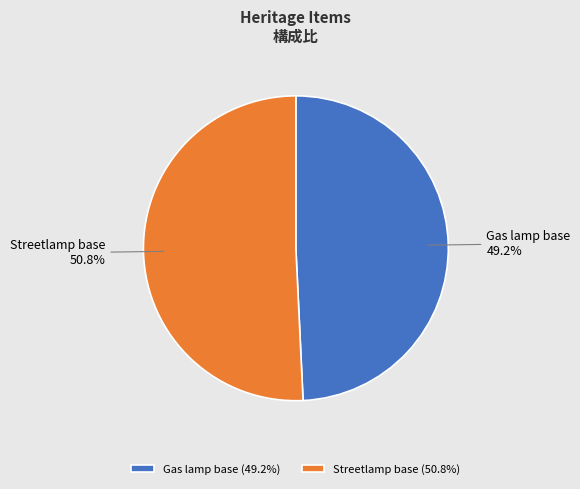

Does any single category account for the majority?

Yes